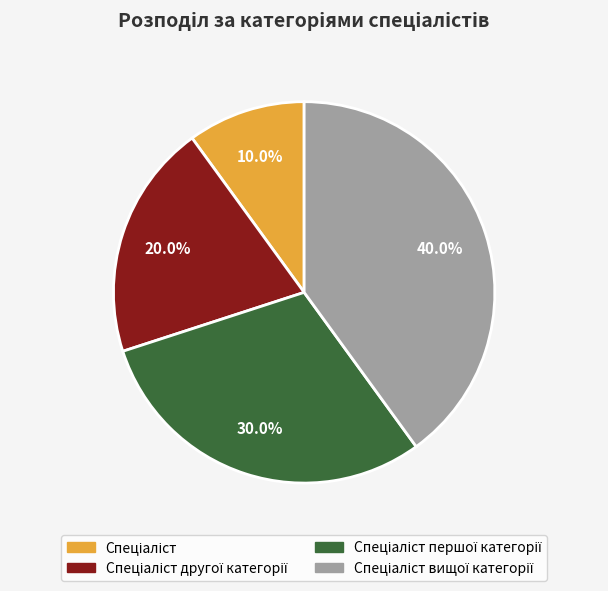

Does any single category account for the majority?

No